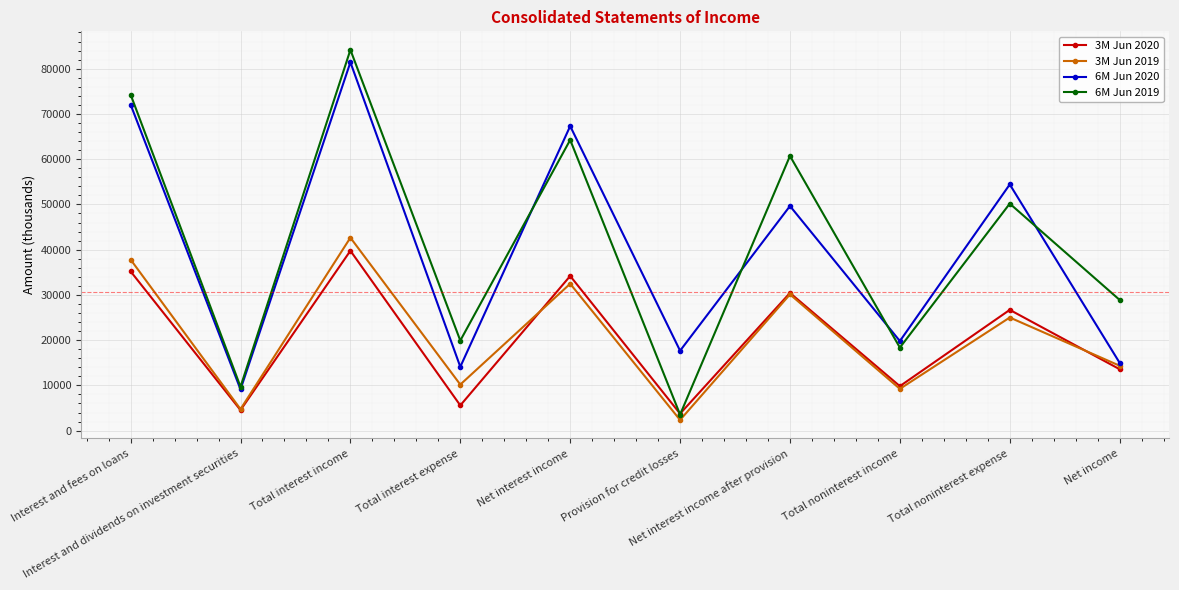

Which series has the widest spread of values?

6M Jun 2019